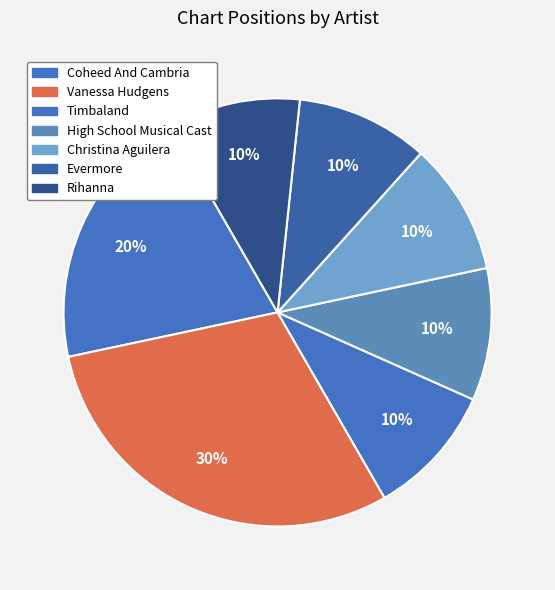

How many segments does this pie chart have?

7